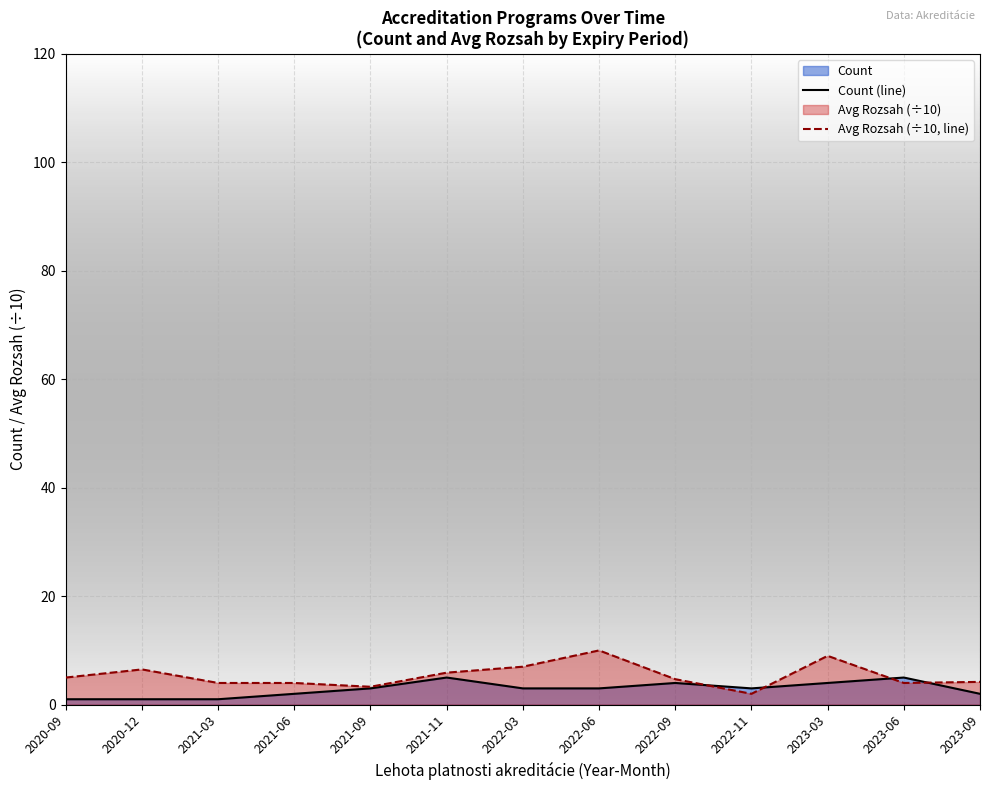

Rank the series by their maximum value, from lowest to highest.

Count (line), Avg Rozsah (÷10, line)